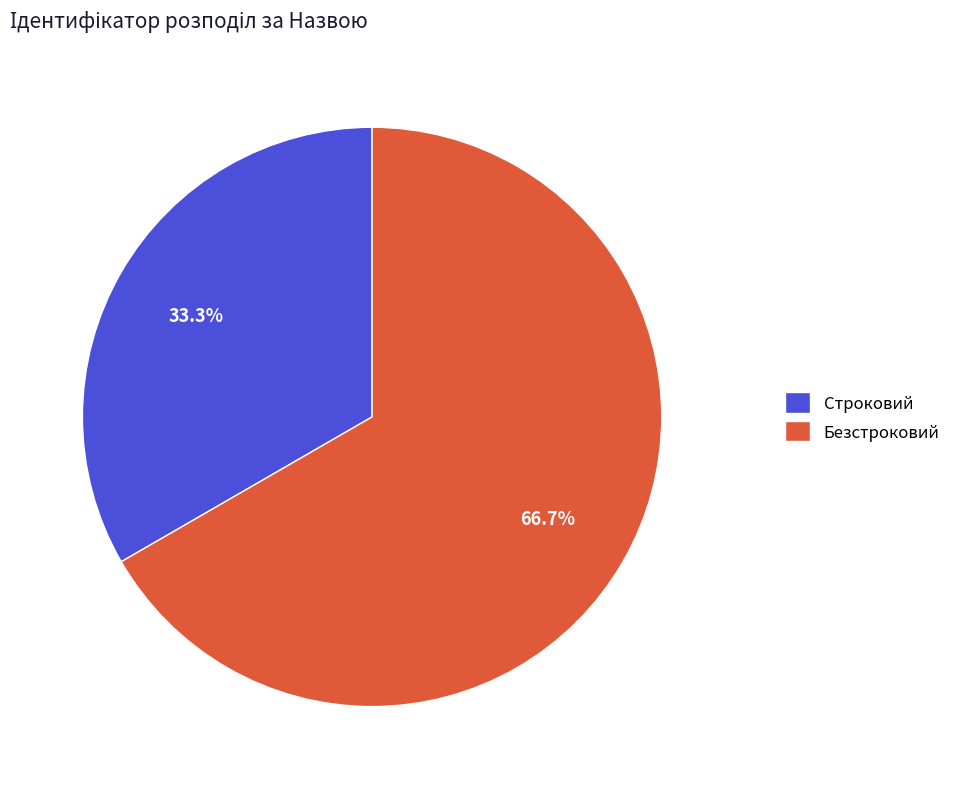

Is it true that Безстроковий is 67% of the pie?

True